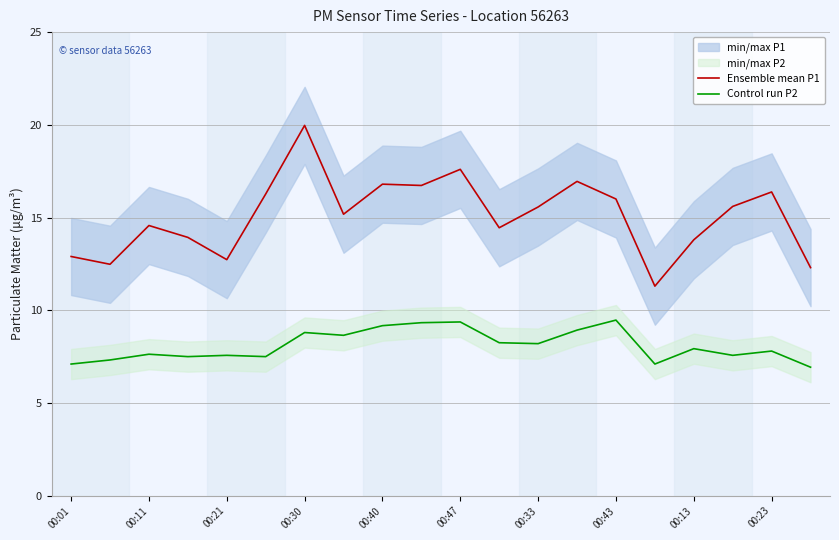

The value of Ensemble mean P1 at 00:47 is 25.8. True or false?

False